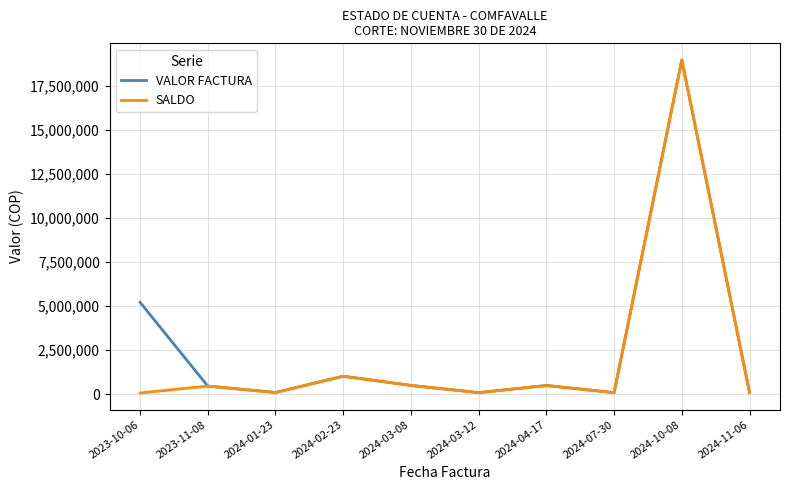

Which series changed the most between 2023-10-06 and 2024-03-12?

VALOR FACTURA